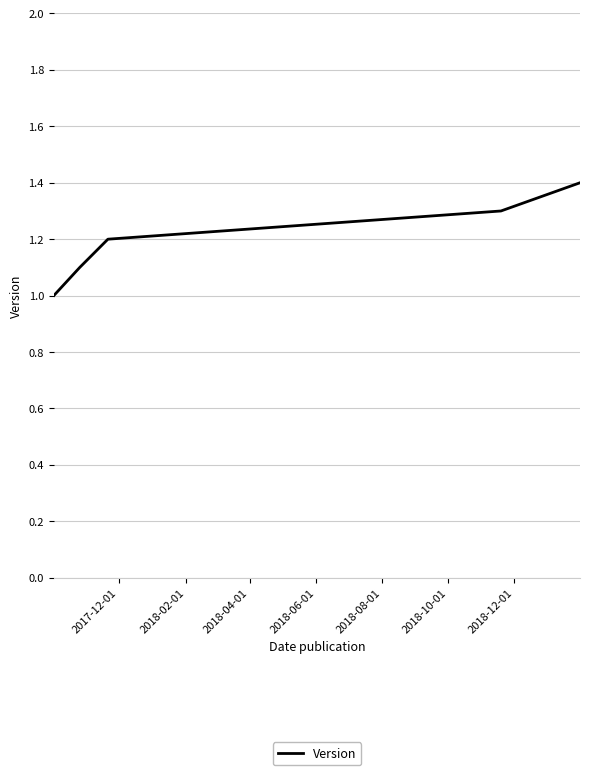

True or false: there are more than 0 points higher than both neighbors.

False